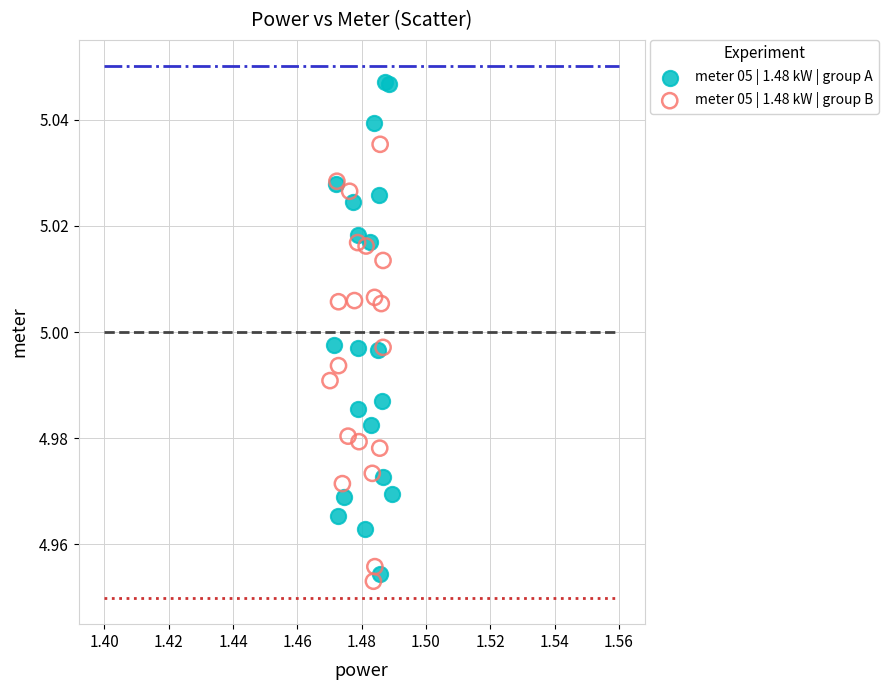

What are all the series names shown in the legend?

meter 05 | 1.48 kW | group A, meter 05 | 1.48 kW | group B